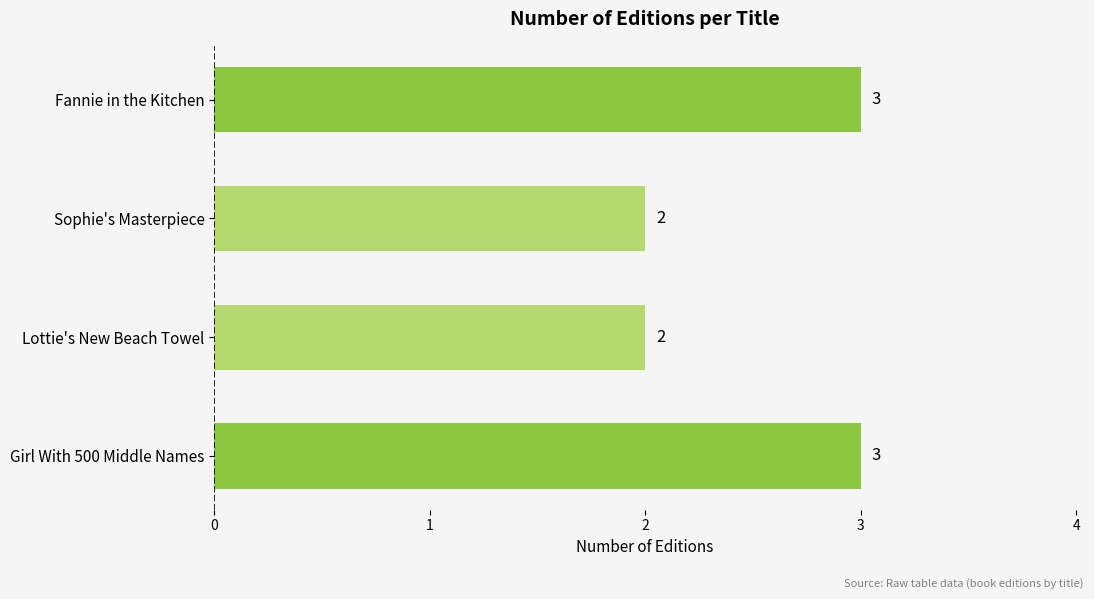

What is the value of the 3rd bar from the top?

2